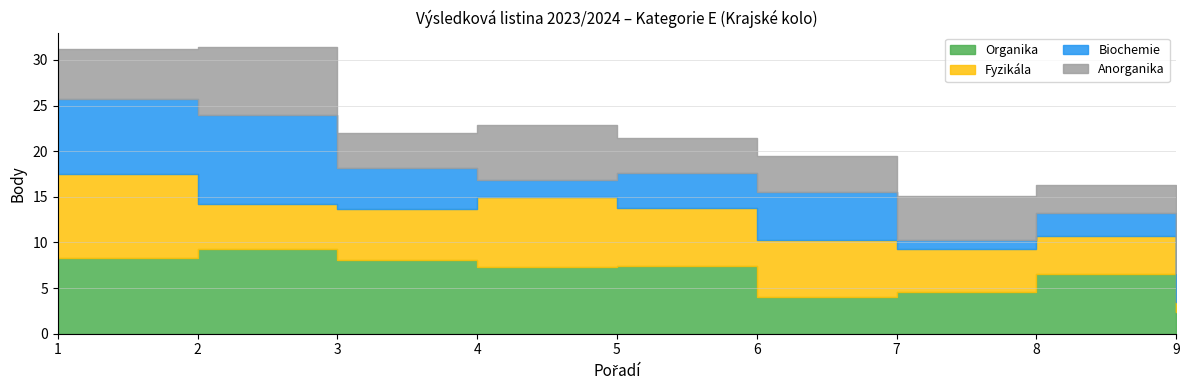

The value of Biochemie at 1 is 8.2. True or false?

True